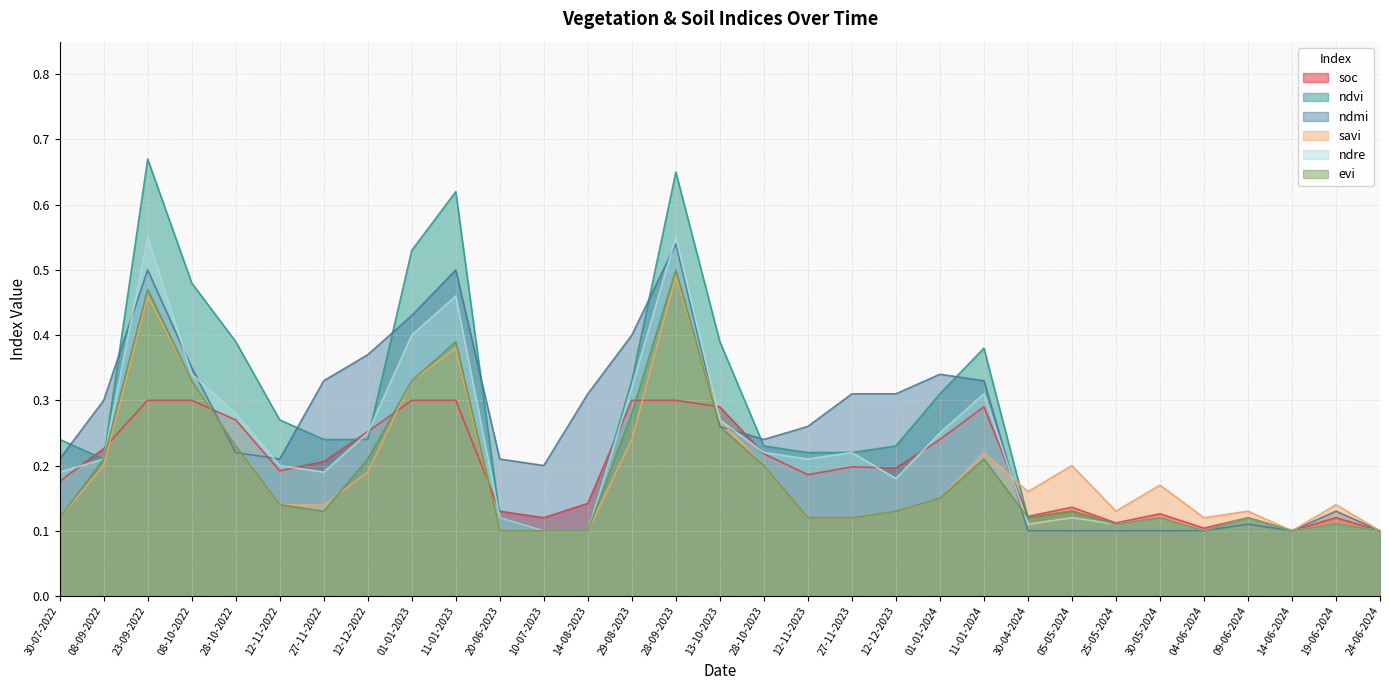

Reading left to right, what are all the values shown in this chart?

soc: 0.2	0.2	0.3	0.3	0.3	0.2	0.2	0.3	0.3	0.3	0.1	0.1	0.1	0.3	0.3	0.3	0.2	0.2	0.2	0.2	0.2	0.3	0.1	0.1	0.1	0.1	0.1	0.1	0.1	0.1	0.1
ndvi: 0.2	0.2	0.7	0.5	0.4	0.3	0.2	0.2	0.5	0.6	0.1	0.1	0.1	0.3	0.7	0.4	0.2	0.2	0.2	0.2	0.3	0.4	0.1	0.1	0.1	0.1	0.1	0.1	0.1	0.1	0.1
ndmi: 0.2	0.3	0.5	0.3	0.2	0.2	0.3	0.4	0.4	0.5	0.2	0.2	0.3	0.4	0.5	0.3	0.2	0.3	0.3	0.3	0.3	0.3	0.1	0.1	0.1	0.1	0.1	0.1	0.1	0.1	0.1
savi: 0.1	0.2	0.5	0.3	0.2	0.1	0.1	0.2	0.3	0.4	0.1	0.1	0.1	0.2	0.5	0.3	0.2	0.1	0.1	0.1	0.1	0.2	0.2	0.2	0.1	0.2	0.1	0.1	0.1	0.1	0.1
ndre: 0.2	0.2	0.6	0.3	0.3	0.2	0.2	0.2	0.4	0.5	0.1	0.1	0.1	0.3	0.6	0.3	0.2	0.2	0.2	0.2	0.2	0.3	0.1	0.1	0.1	0.1	0.1	0.1	0.1	0.1	0.1
evi: 0.1	0.2	0.5	0.3	0.2	0.1	0.1	0.2	0.3	0.4	0.1	0.1	0.1	0.3	0.5	0.3	0.2	0.1	0.1	0.1	0.1	0.2	0.1	0.1	0.1	0.1	0.1	0.1	0.1	0.1	0.1